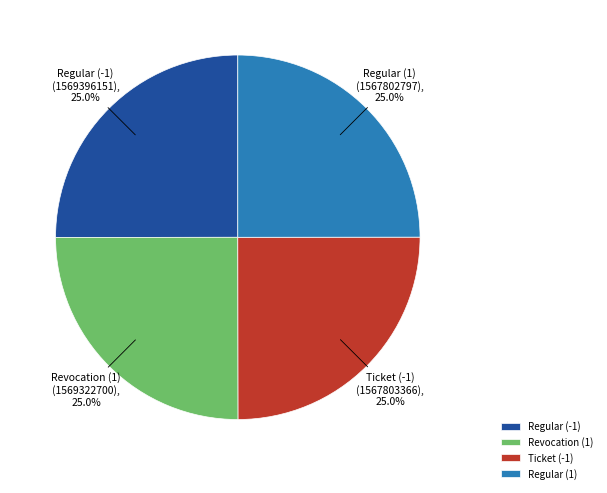

To the nearest percent, what is the combined percentage of Ticket (-1) and Revocation (1)?

50%